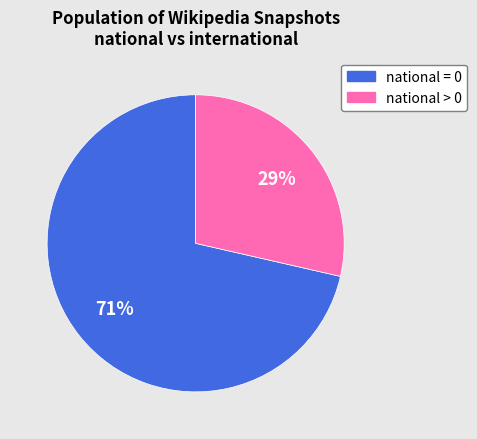

Approximately how many times larger is the value at national > 0 compared to national = 0?

0.4